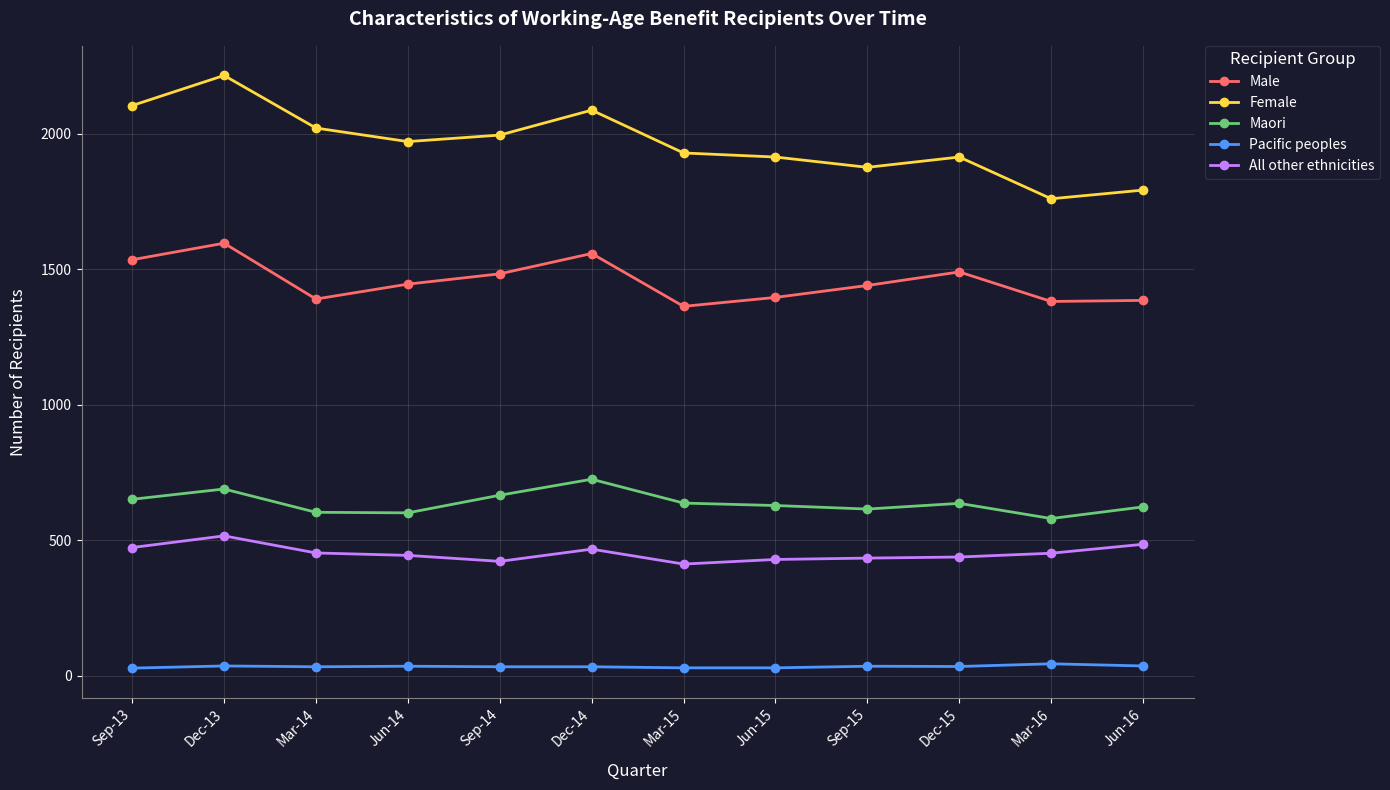

At which category does Maori reach its first local peak?

Dec-13